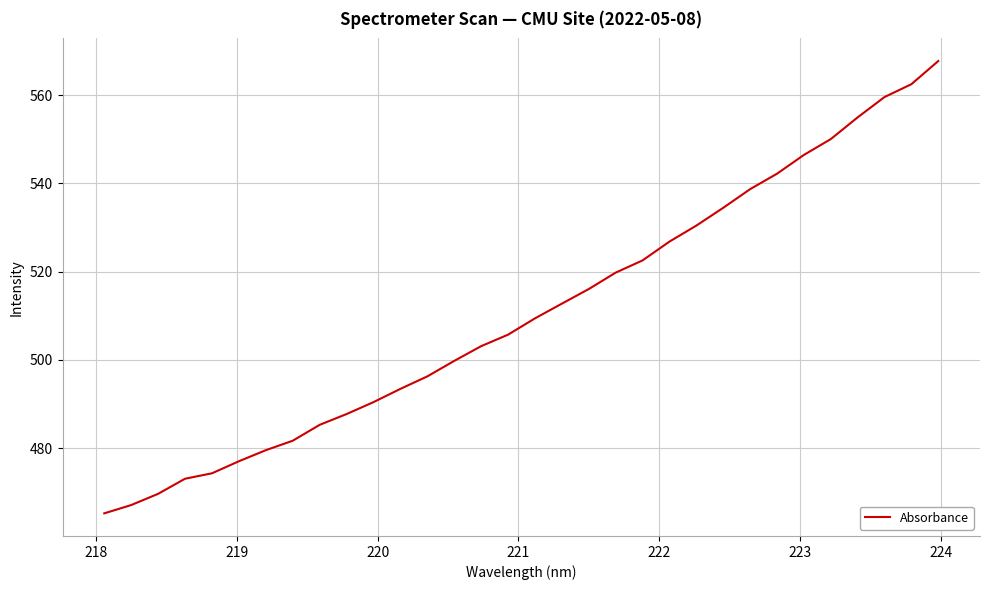

What is the difference between the maximum and minimum values?

102.5